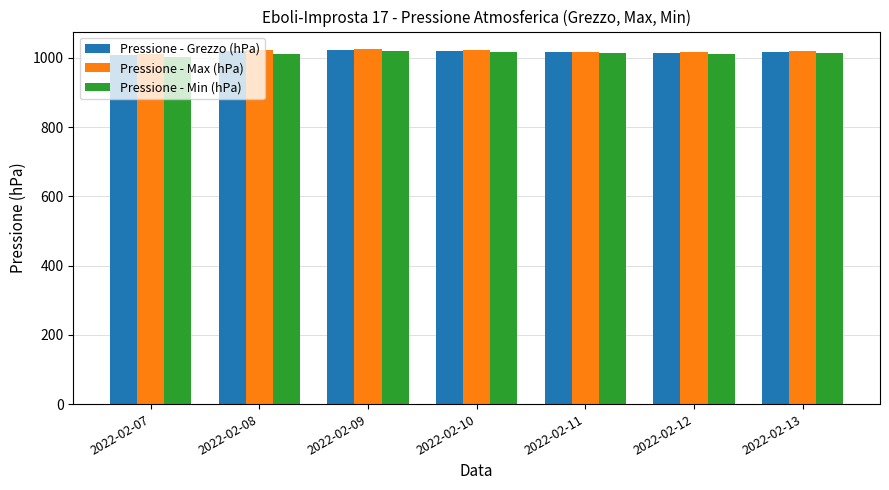

Is it true that Pressione - Grezzo (hPa) equals 1007.2 at 2022-02-07?

True